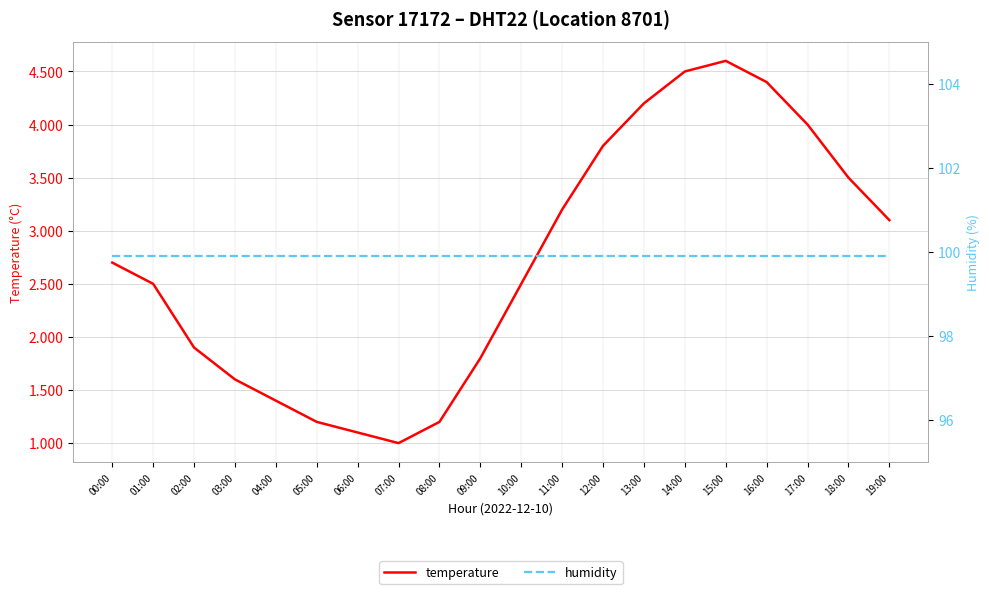

How many series are shown in this chart?

2